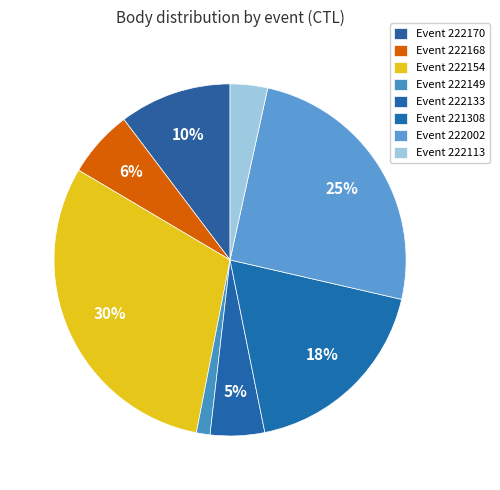

Rank the categories by value from highest to lowest.

222154, 222002, 221308, 222170, 222168, 222133, 222113, 222149